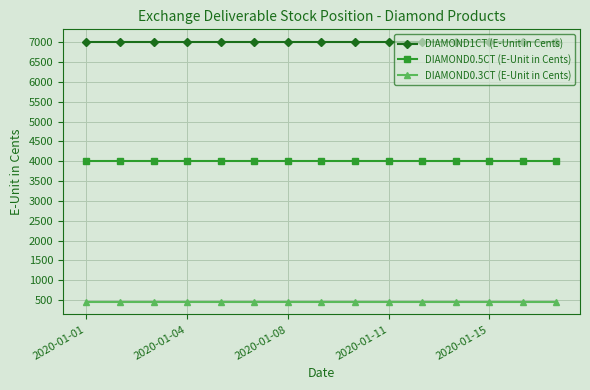

Which series has the largest total across all categories?

DIAMOND1CT (E-Unit in Cents)